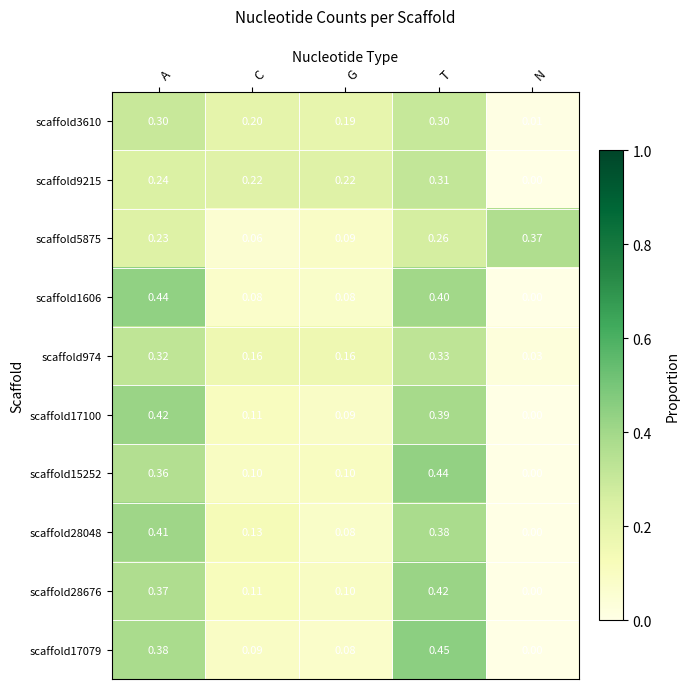

At which category is the sum across all series the highest?

T